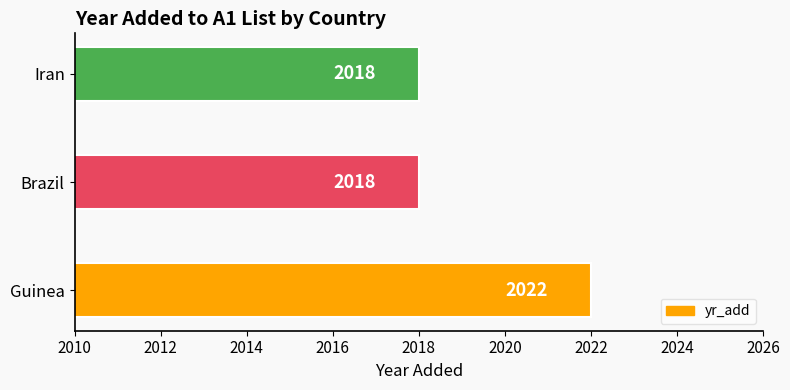

Does the chart contain stacked bars?

No